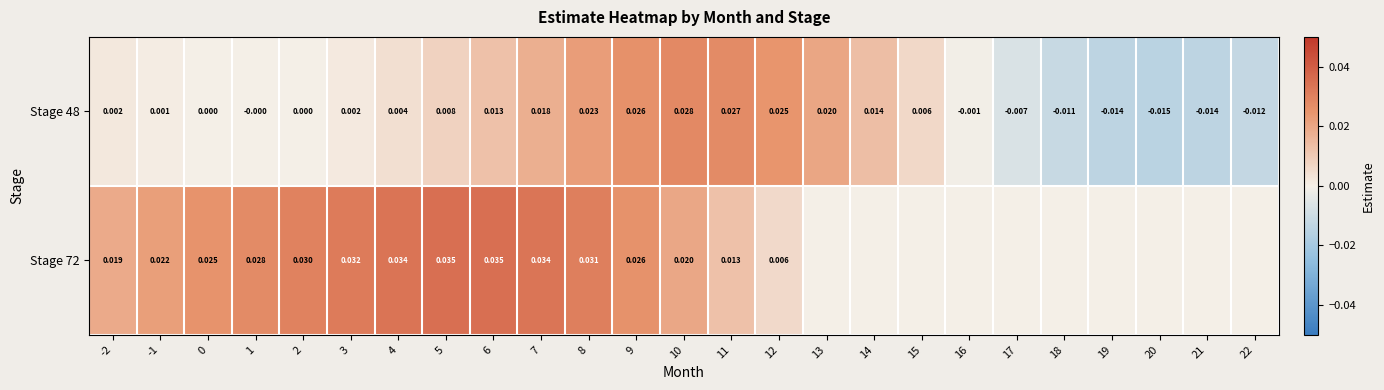

Rank the series at 4 from lowest to highest value.

Stage 48, Stage 72